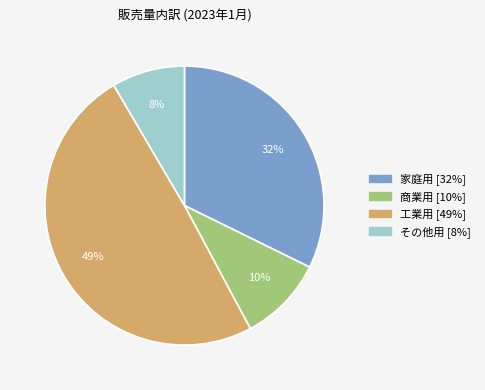

Approximately how many times larger is the value at 商業用 compared to 家庭用?

0.3